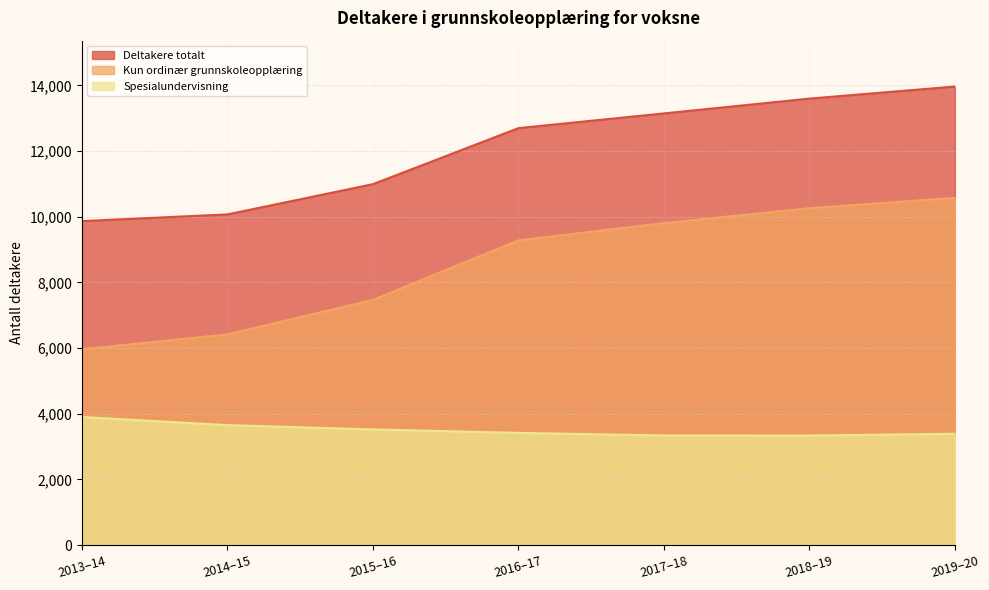

In Spesialundervisning, how many points are lower than both neighbors (excluding endpoints)?

1